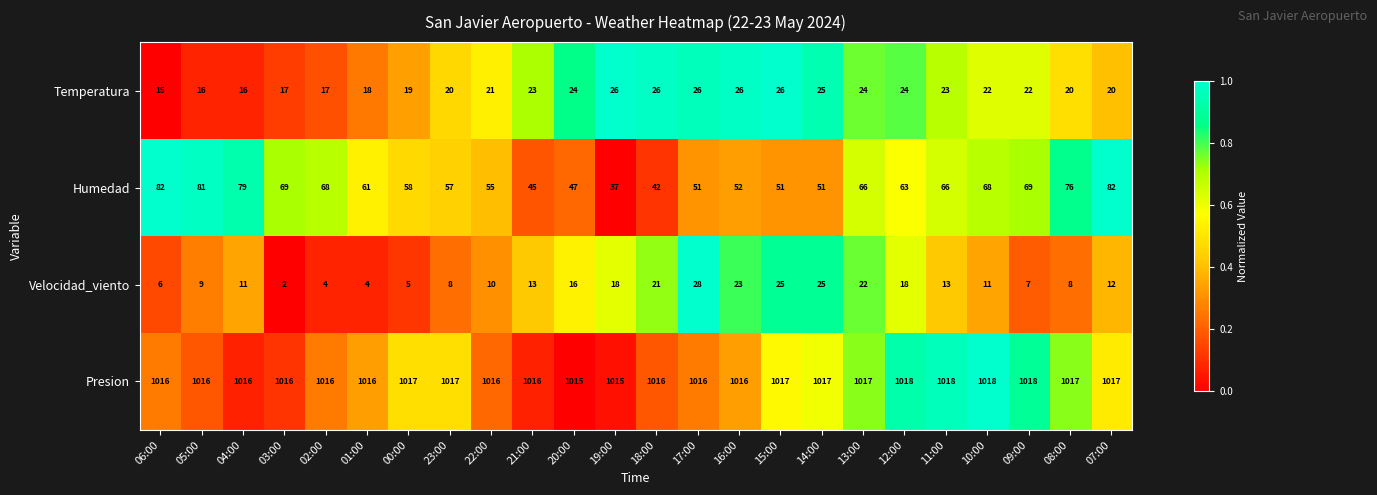

What is the sum of all Humedad values?

1476